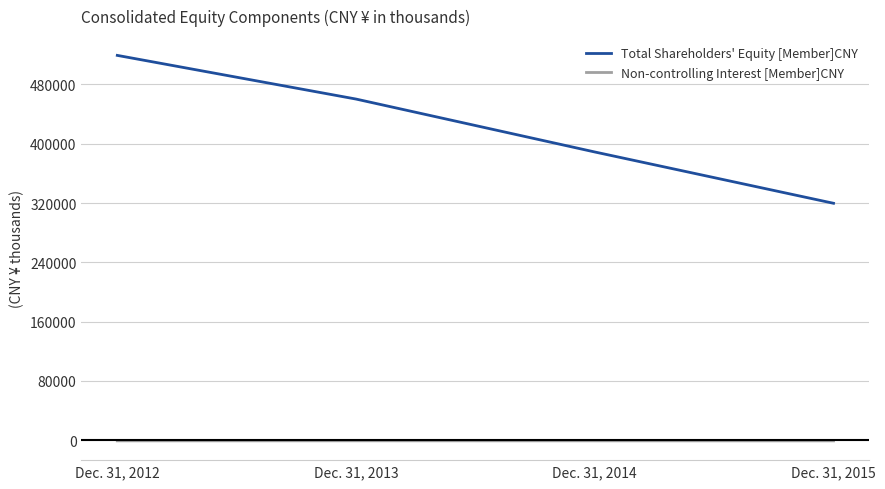

Count the number of categories in the chart.

4